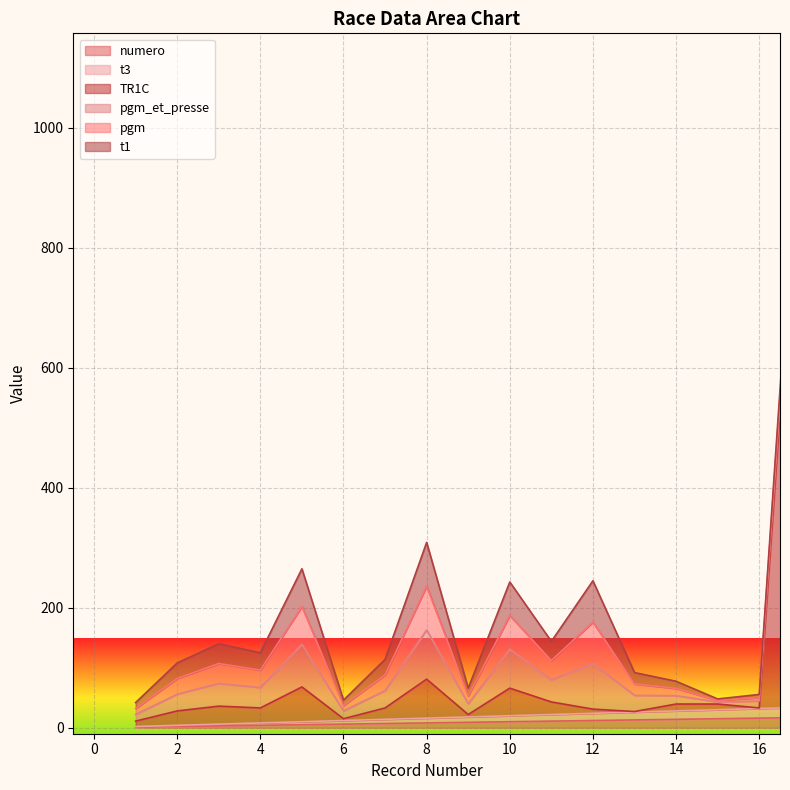

What is the spread (max minus min) of values at 15?

12.5